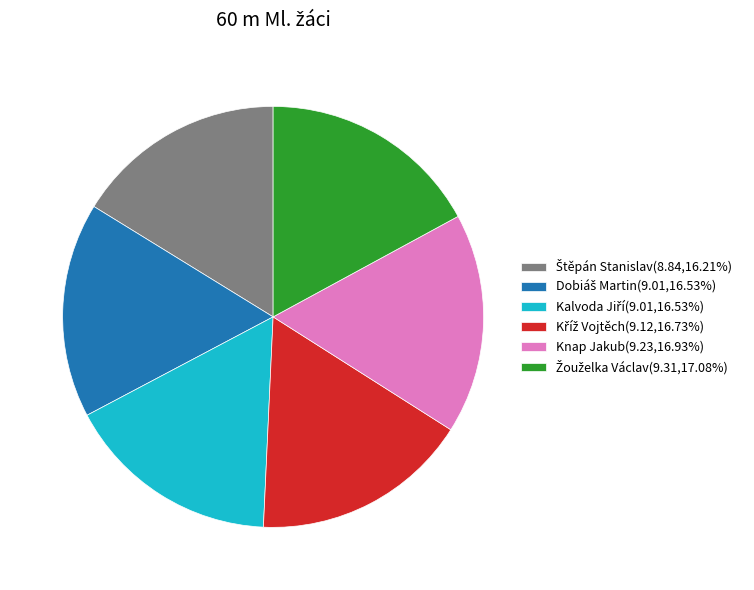

How many slices are in this pie chart?

6